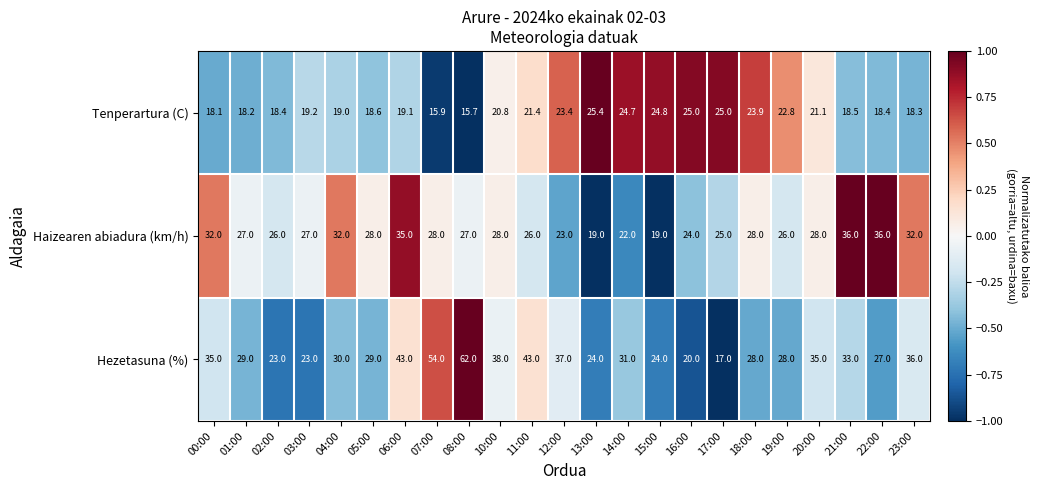

What is the average value of the Haizearen abiadura (km/h) series?

27.6